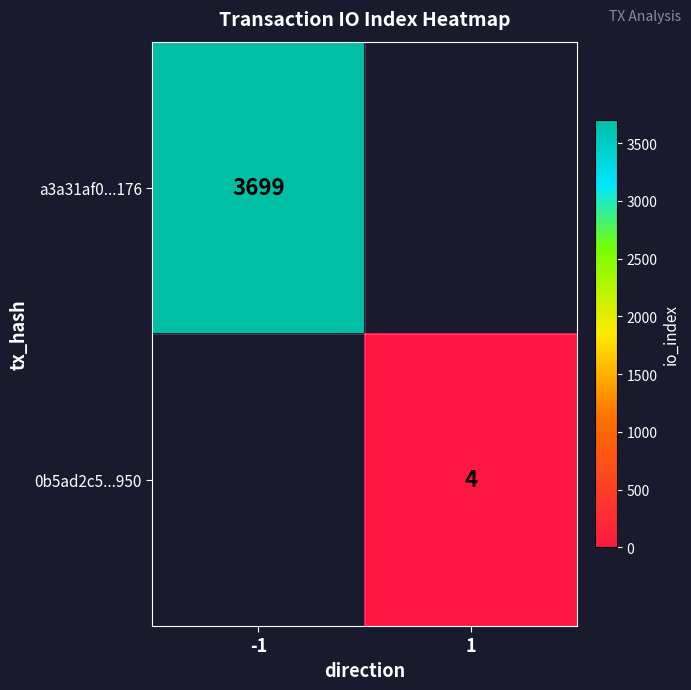

The a3a31af0...176 series shows 5187 at -1. True or false?

False